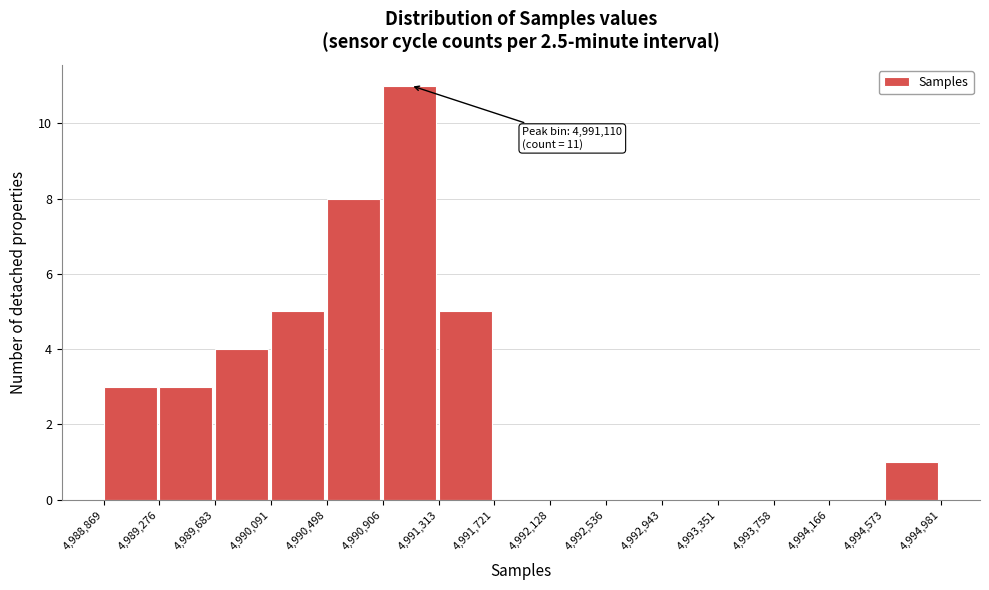

Over which range of the x-axis is the bar tallest?

4,990,906 to 4,991,313